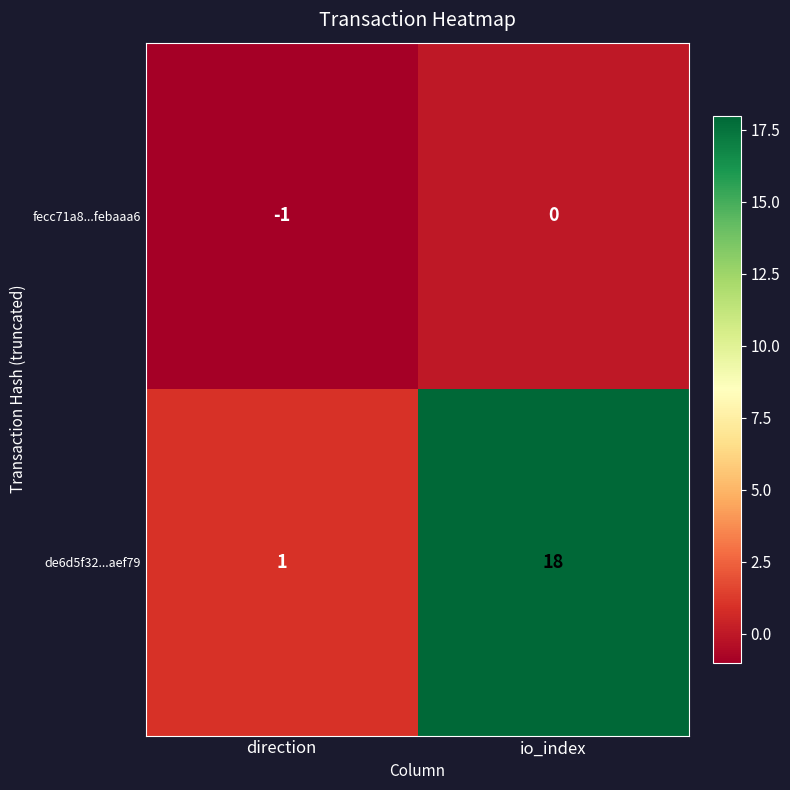

Reading left to right, list all the values displayed in this chart.

fecc71a8...febaaa6: -1	0
de6d5f32...aef79: 1	18